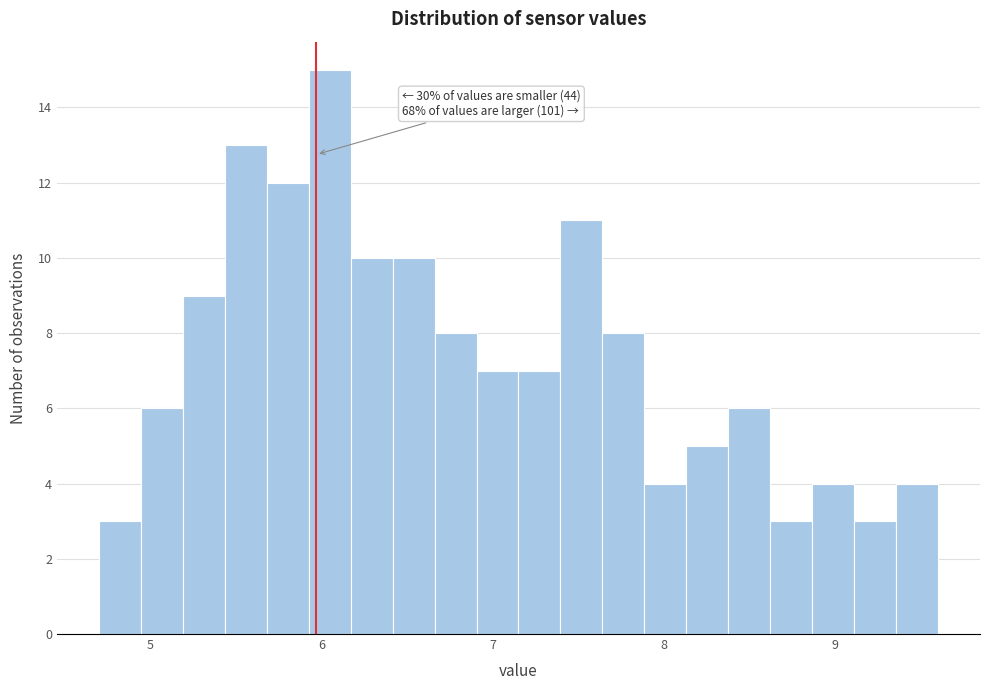

Around what value on the x-axis is the tallest bar? Give the approximate position of its centre, as read against the axis.

6.0